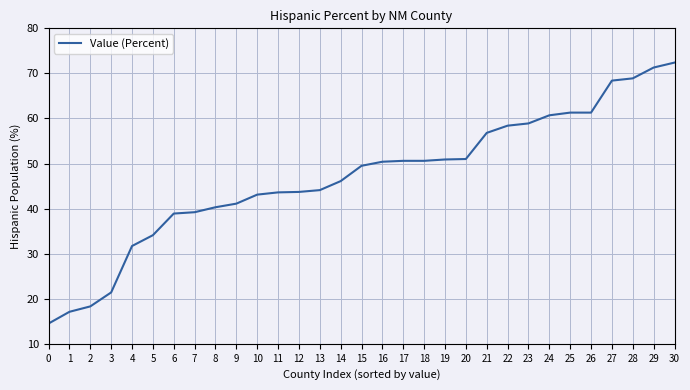

Approximately how many times larger is the value at 18 compared to 16?

1.0